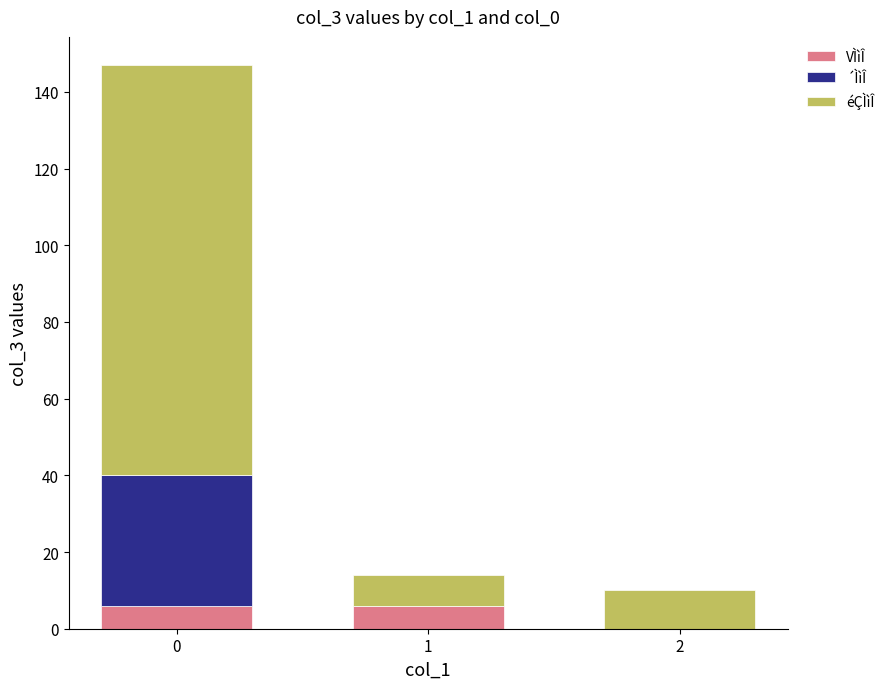

What is the maximum value for VÌìÎ?

6